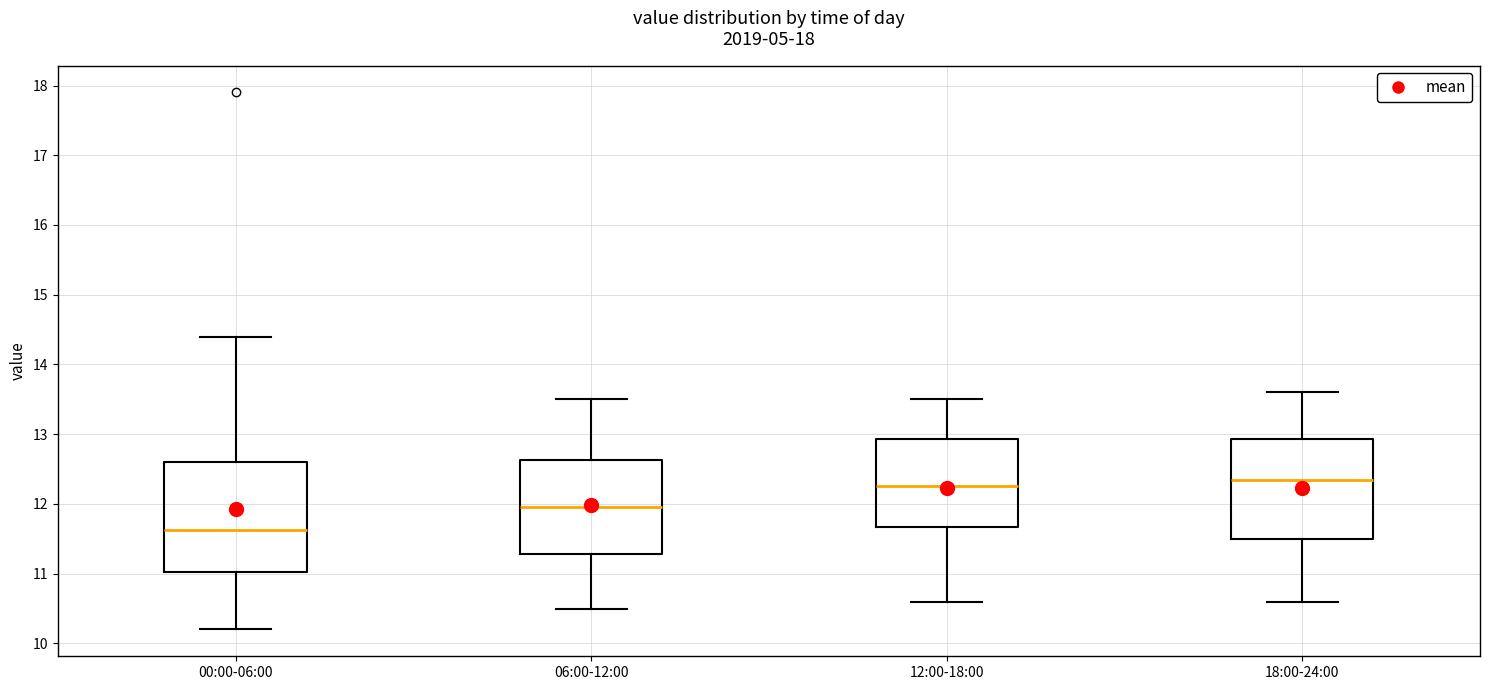

Comparing the boxes themselves (not the whiskers), which one is the tallest?

00:00-06:00